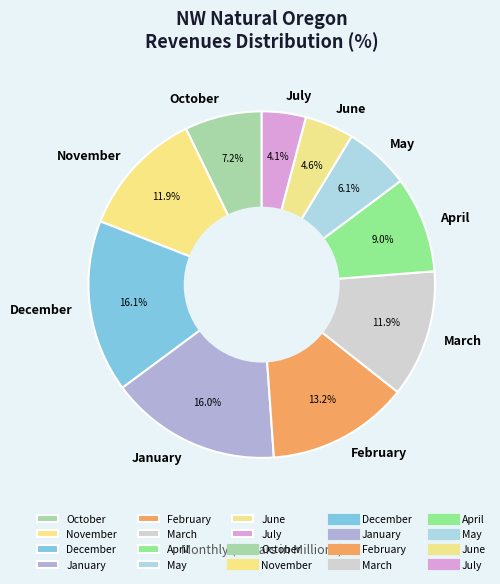

To the nearest percent, what is the average slice percentage?

10%